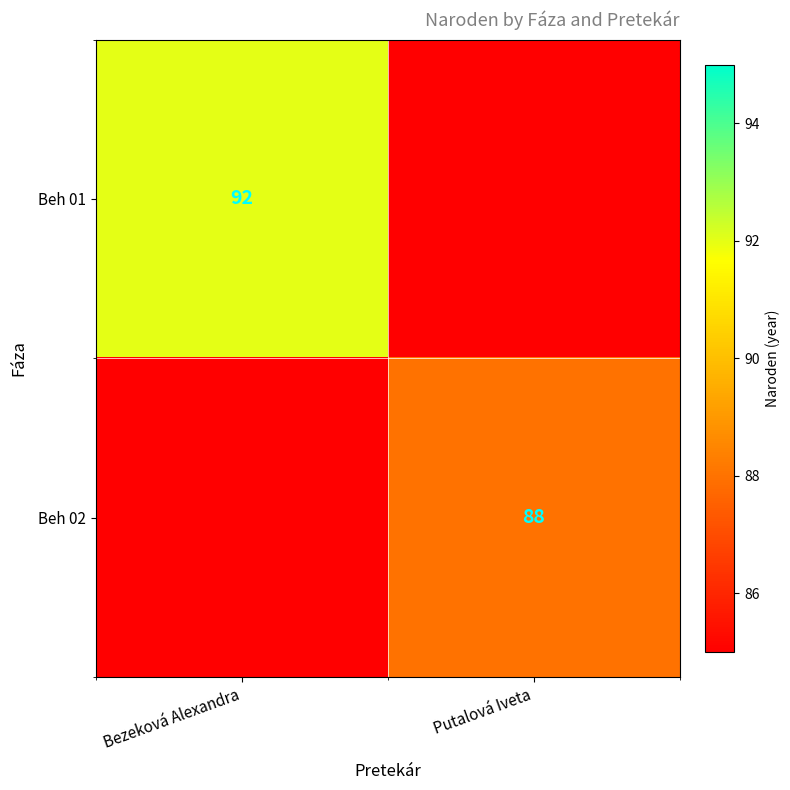

Is the value of Beh 01 at Bezeková Alexandra greater than the value of Beh 02 at Putalová Iveta?

Yes